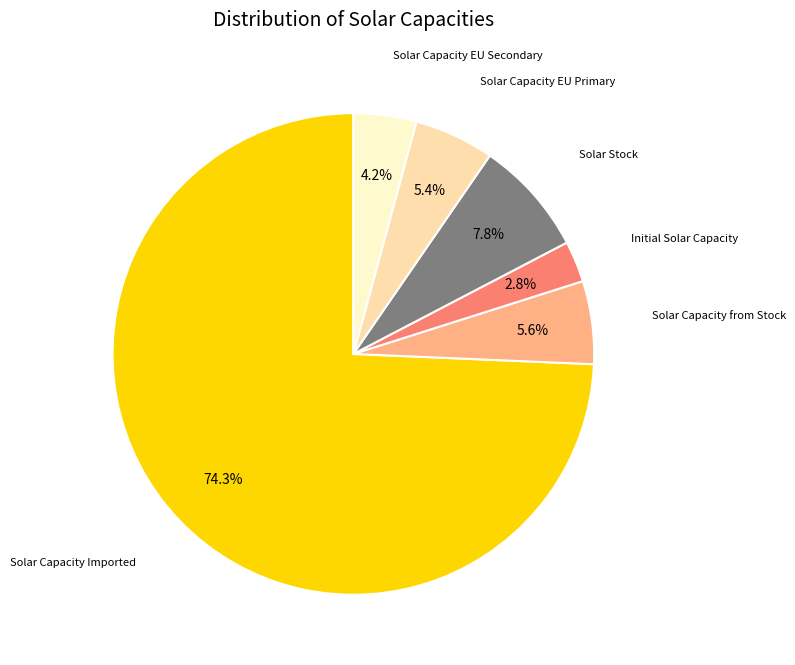

Count the number of slices in the pie.

6